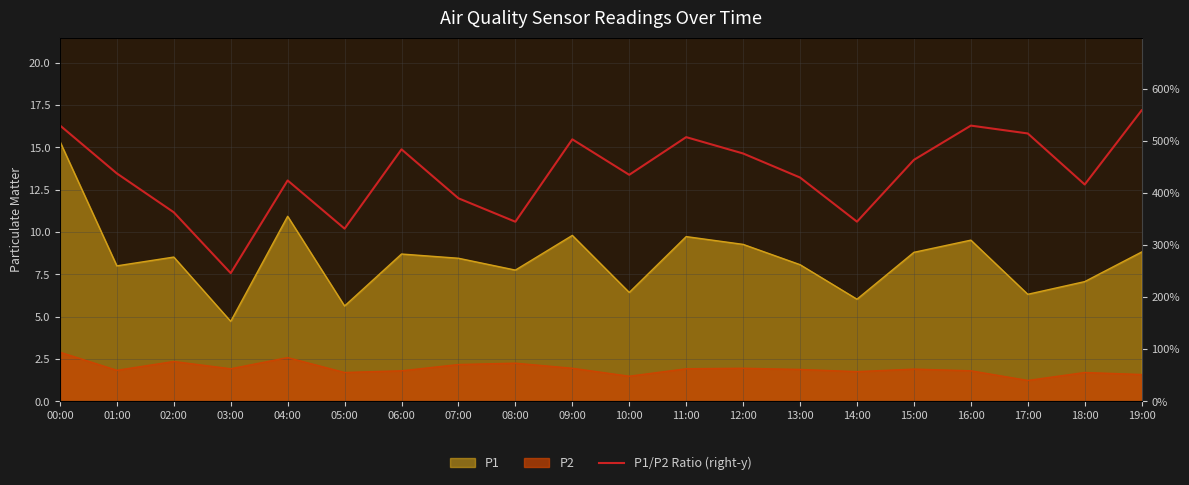

What is the greatest value displayed?

558.2